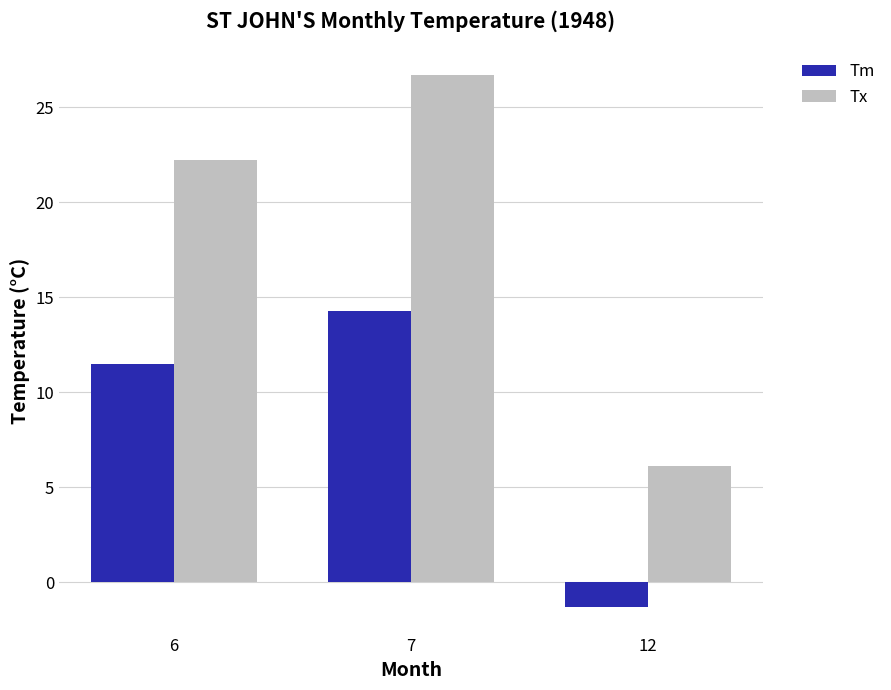

Does the chart contain stacked bars?

No